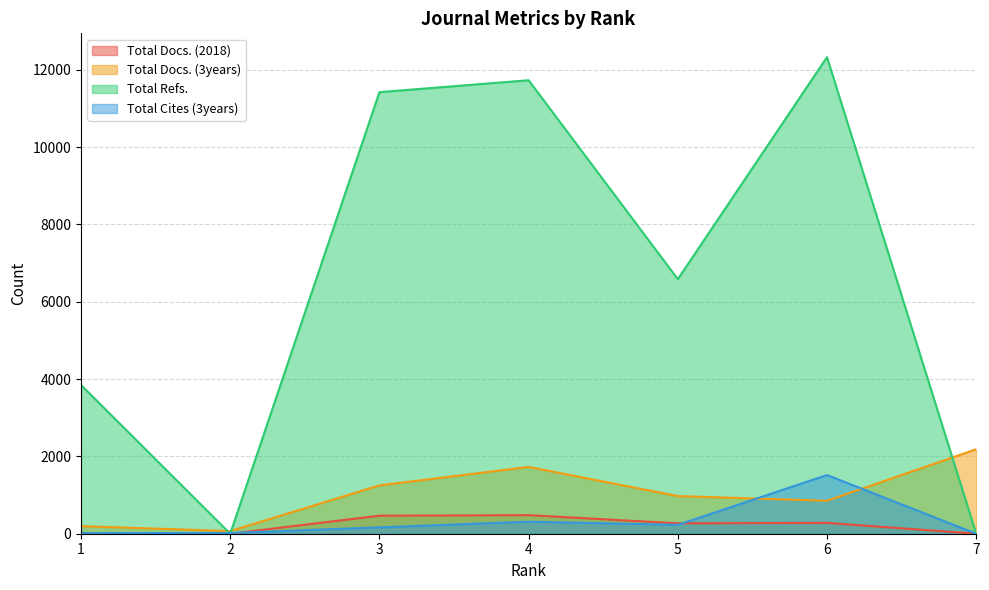

What is the value of the Total Docs. (3years) point at the 6th from the left?

852